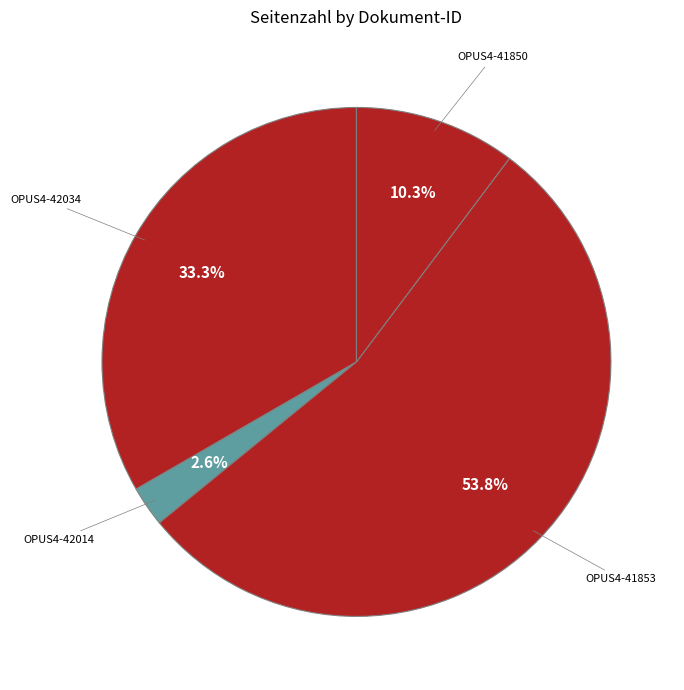

To the nearest percent, what is the combined percentage of OPUS4-42014 and OPUS4-41850?

13%